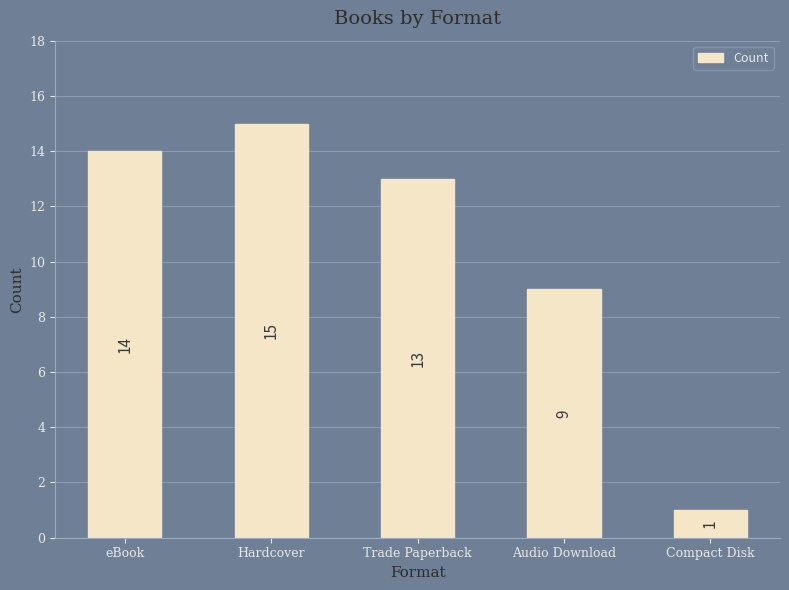

How many series are shown in this chart?

1